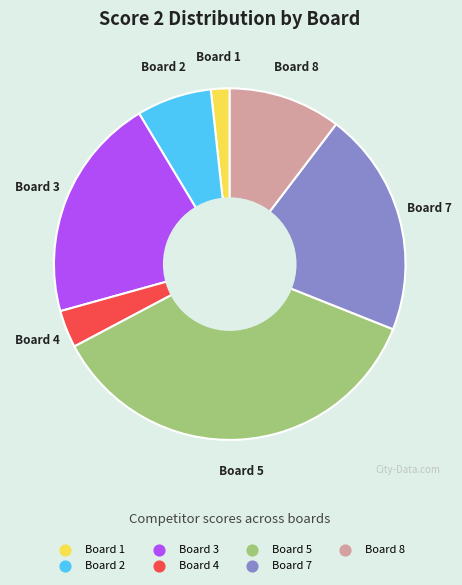

How many slices are in this pie chart?

7